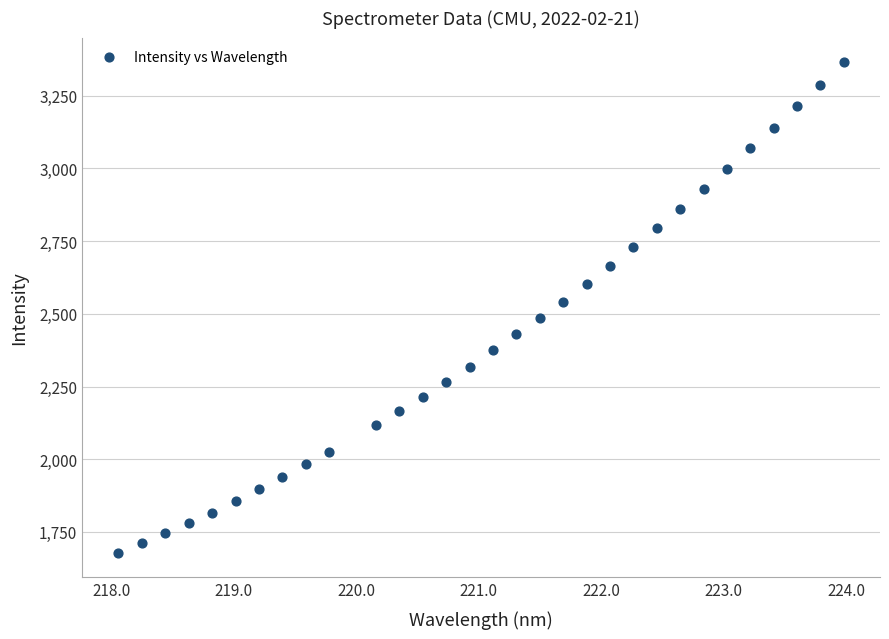

What is the range of X values (max minus min)?

5.9